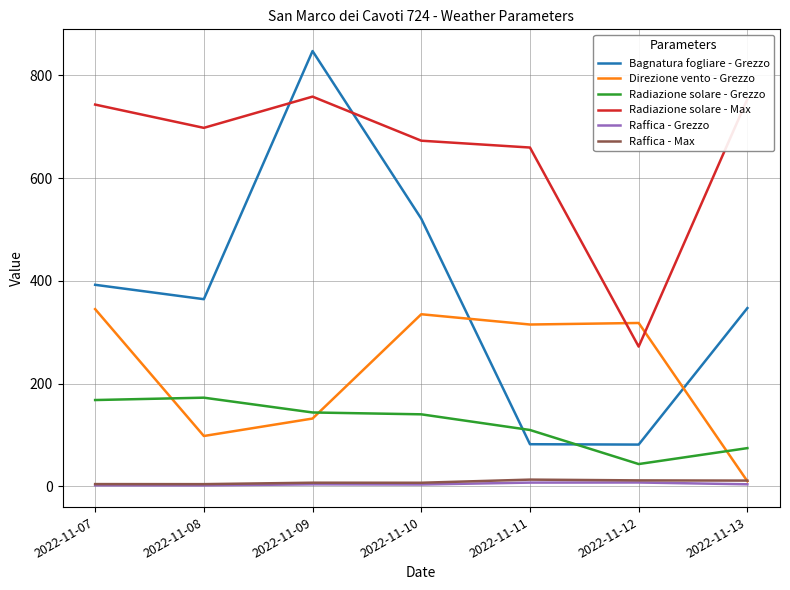

True or false: Raffica - Max and Radiazione solare - Grezzo intersect in this chart.

False